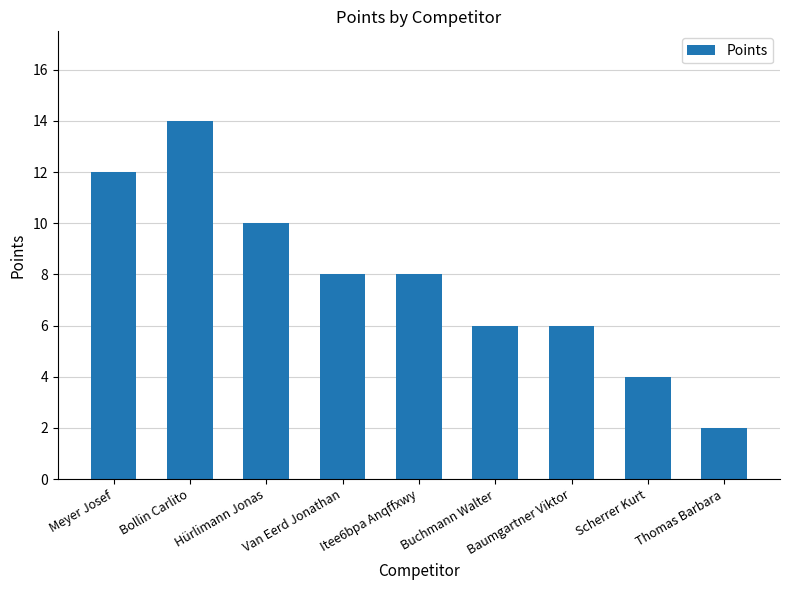

Count the number of categories in the chart.

9